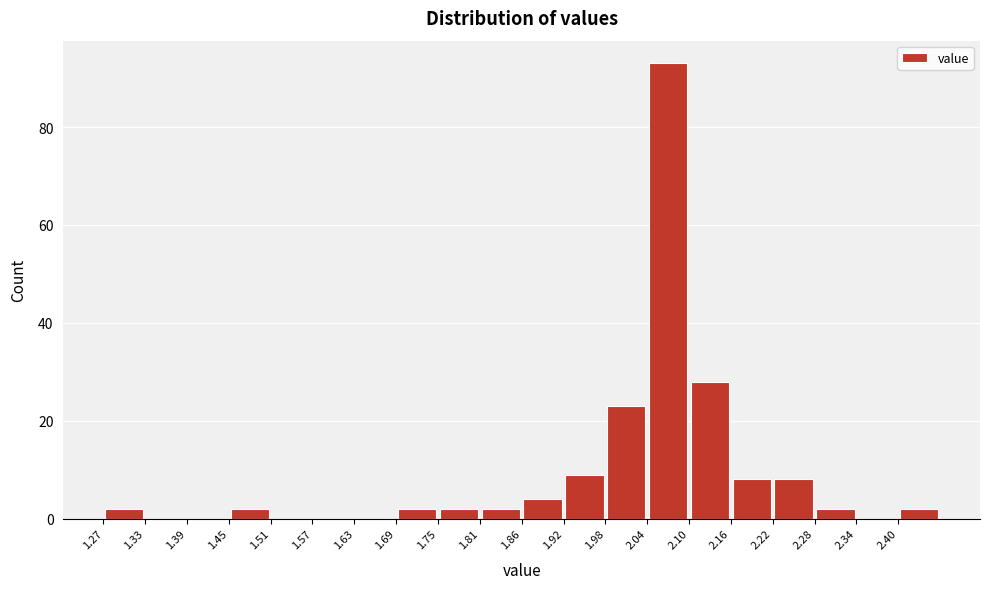

Over which range of the x-axis is the bar tallest?

2.04 to 2.10